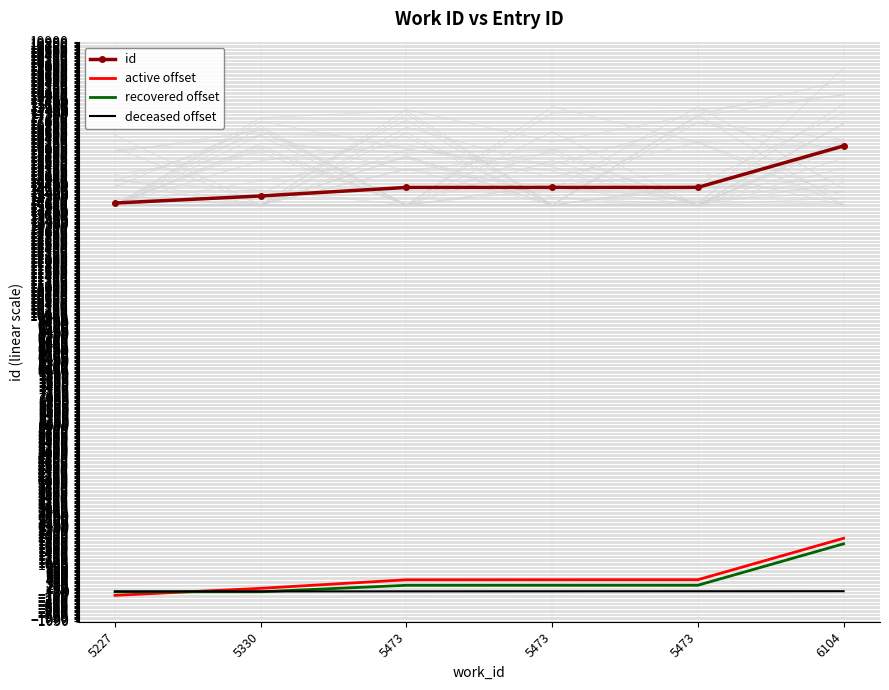

Which series has the largest range (max minus min)?

id